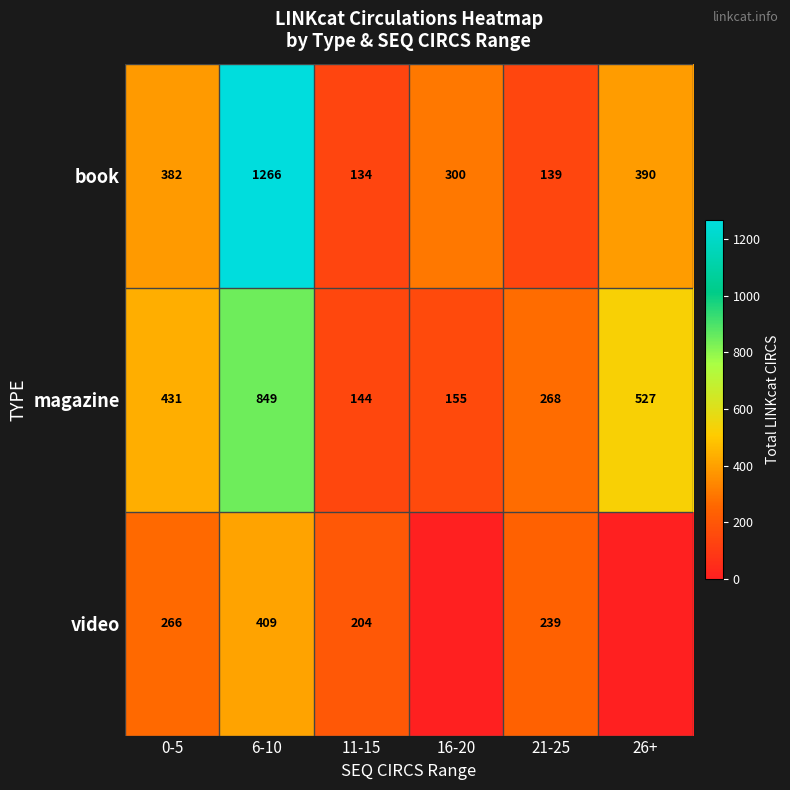

At which label does book reach its minimum?

11-15